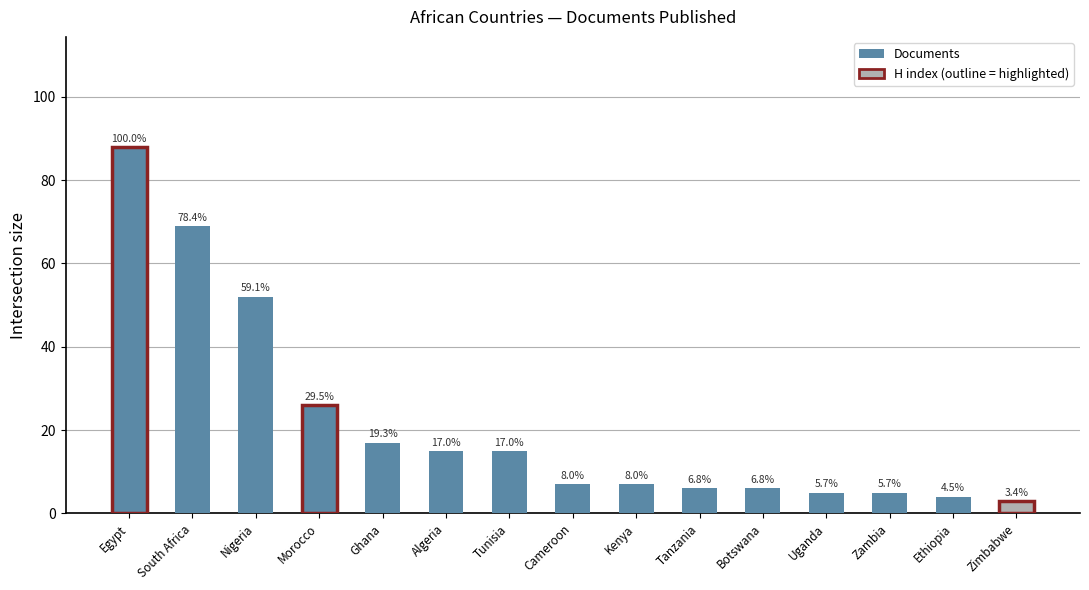

How many categories are shown in the chart?

15